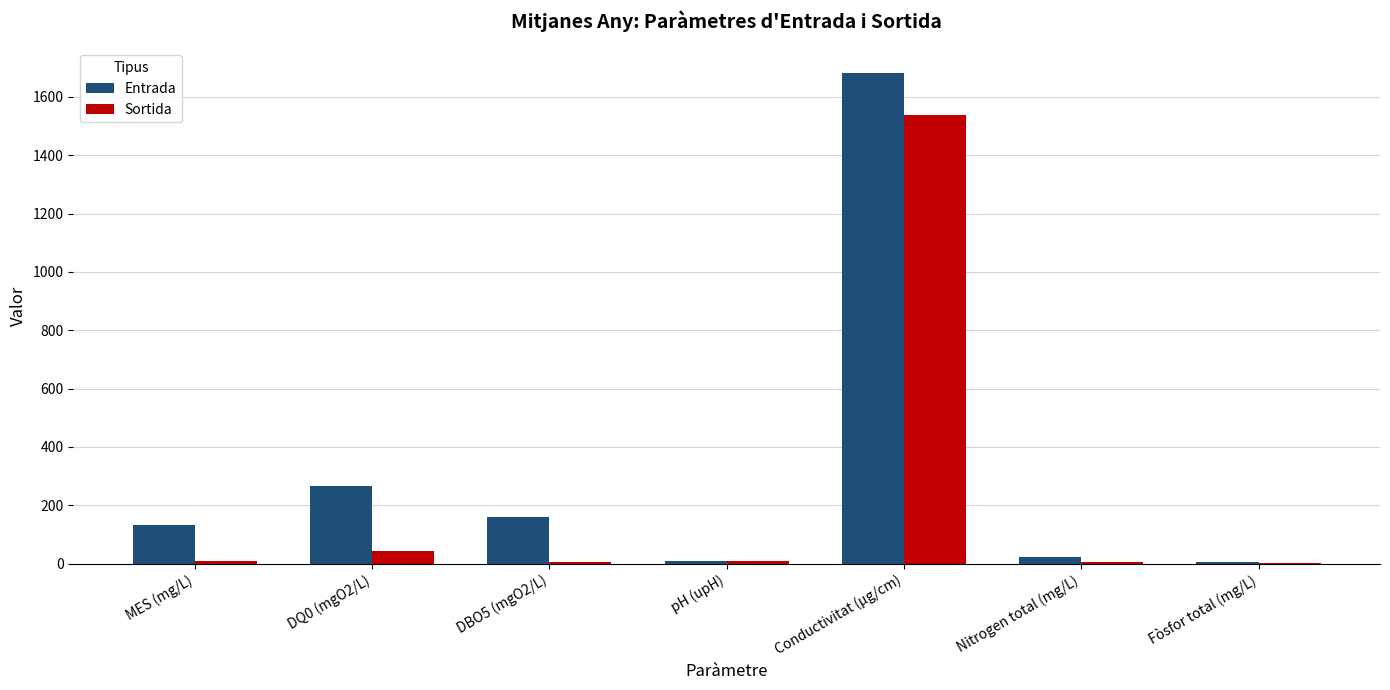

What is the maximum value for Sortida?

1538.0